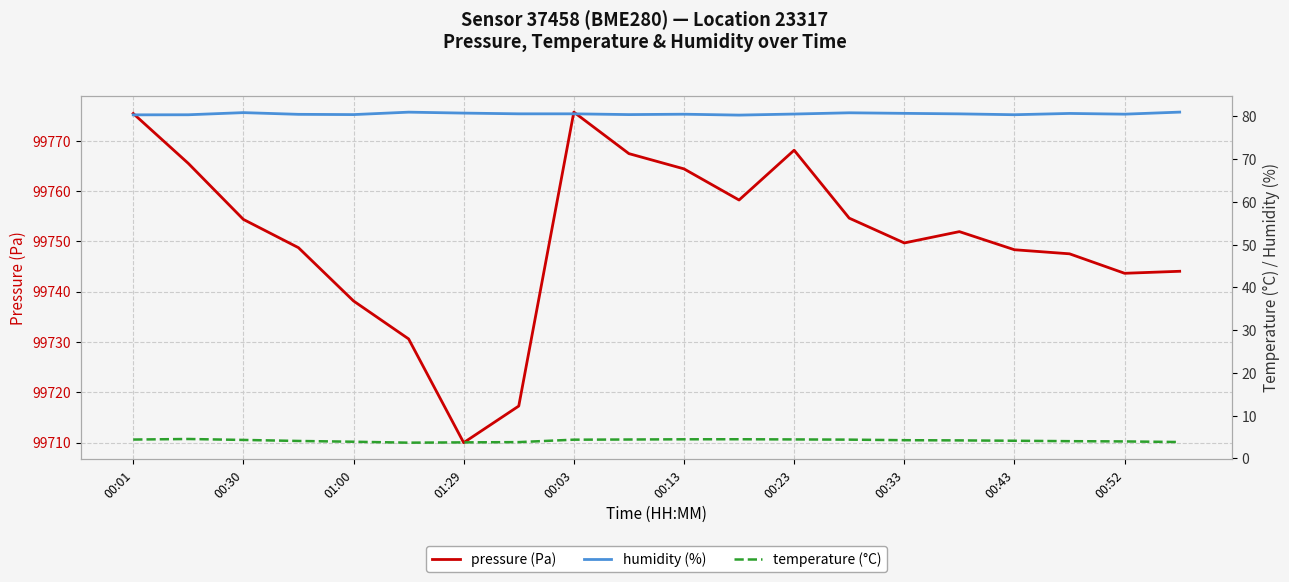

True or false: temperature and pressure cross at least once.

False